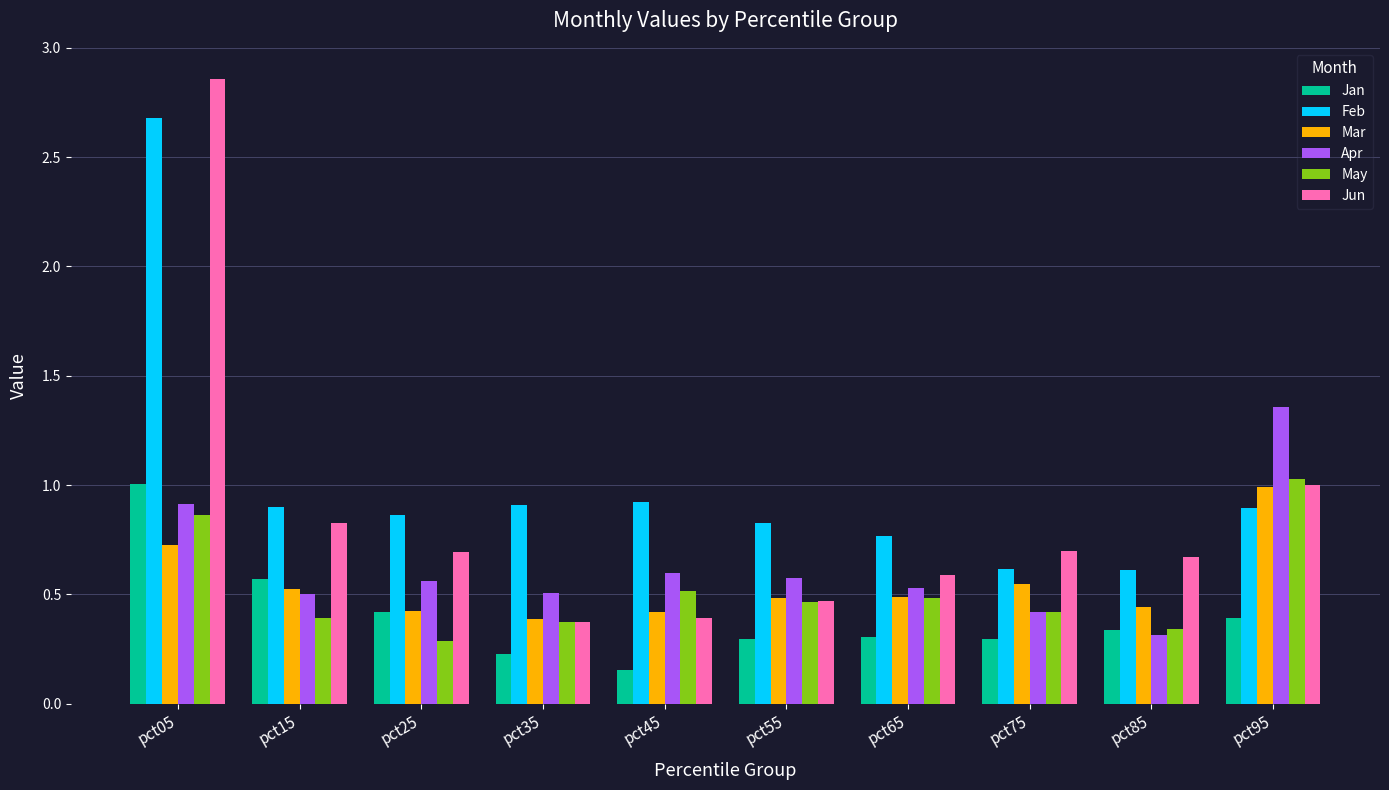

At which label is Apr closest to 0?

pct85